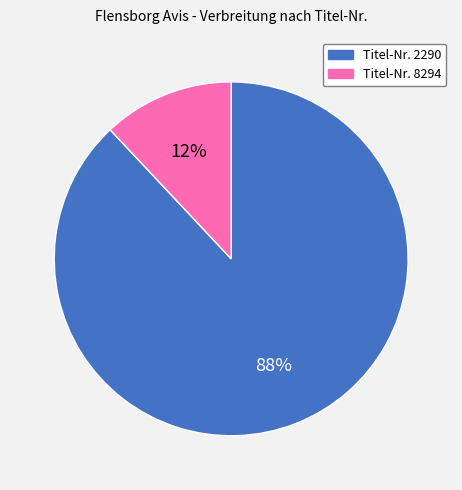

To the nearest percent, what is the difference between the largest and smallest slice percentages?

76%